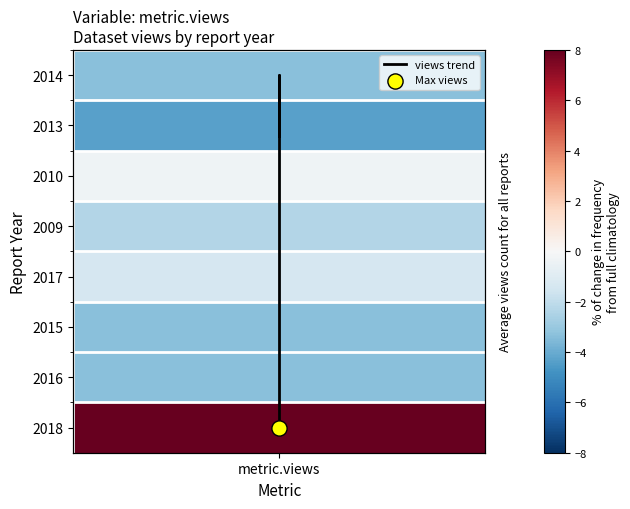

What is the greatest value displayed?

7.0